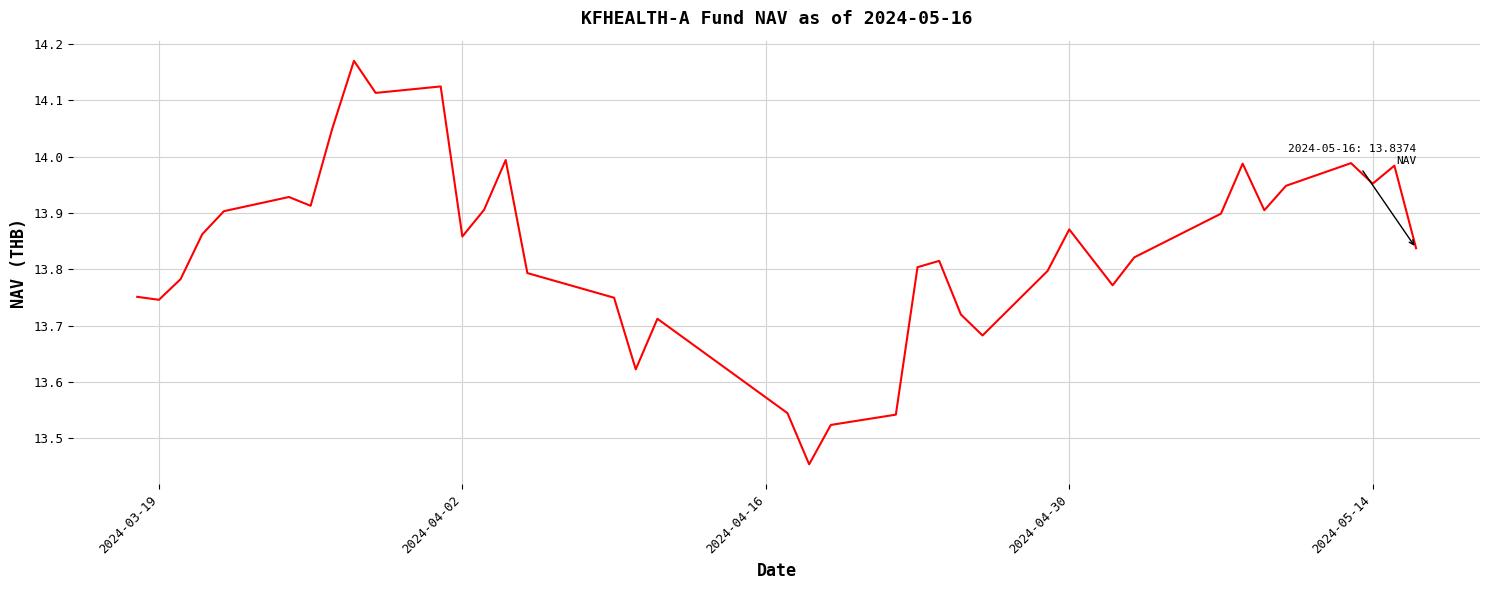

What is the difference between the maximum and minimum values?

0.7